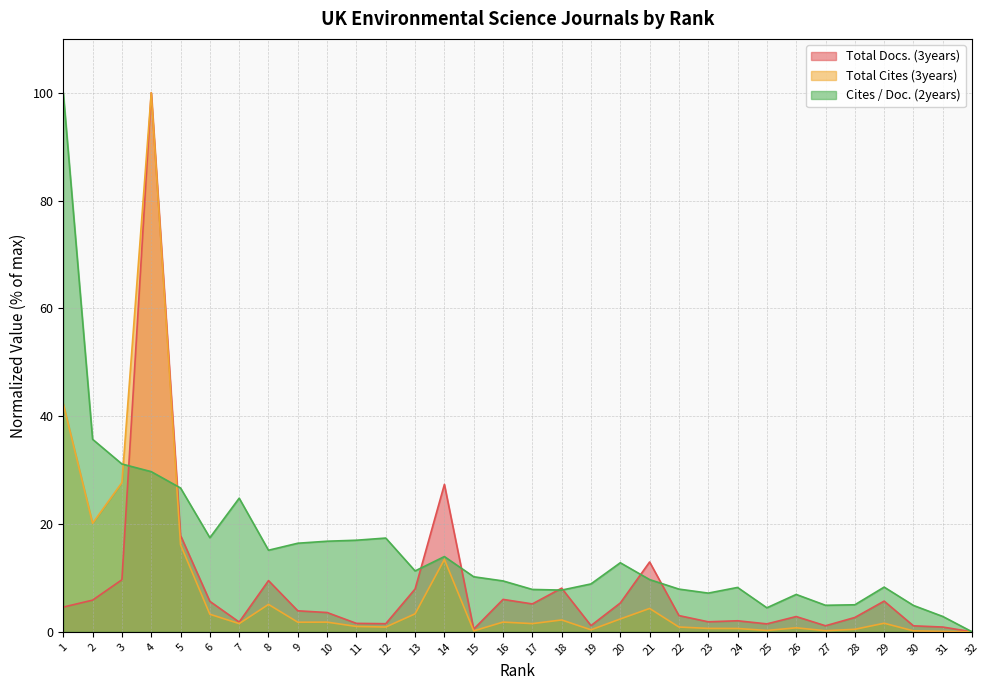

Does the chart have visible grid lines?

Yes